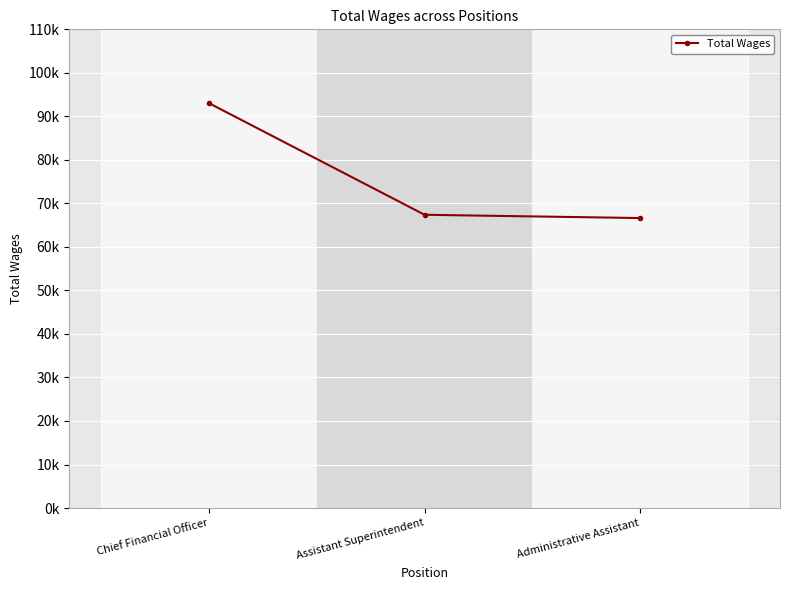

Does the chart have visible grid lines?

Yes